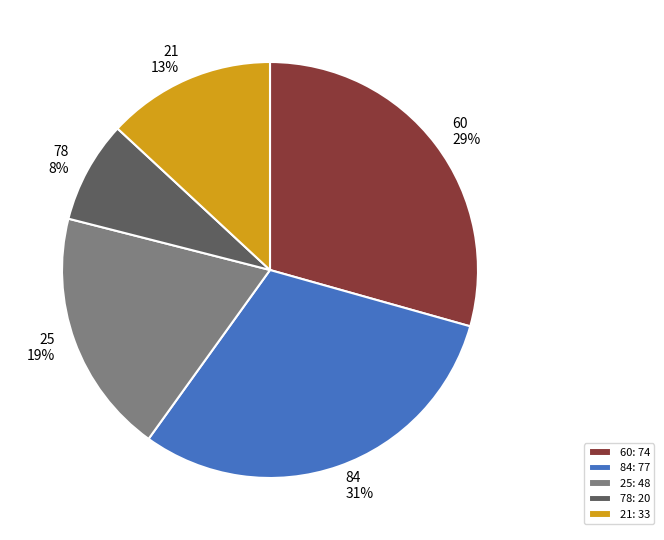

Which category has the smallest portion of the pie?

78